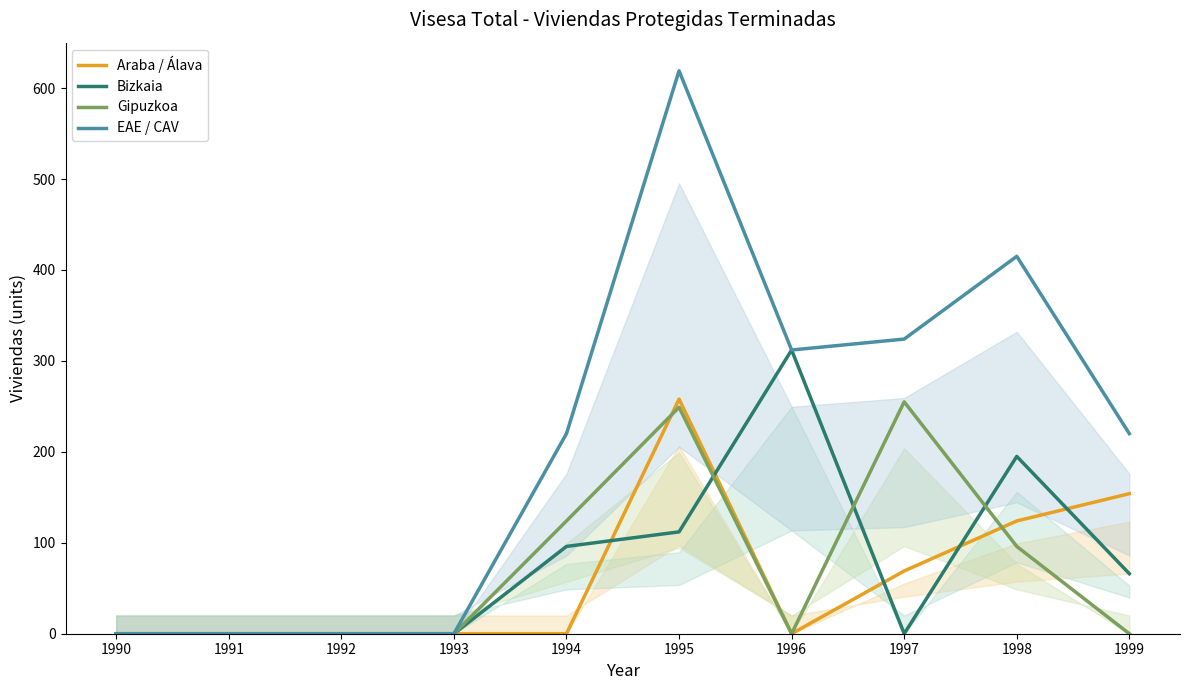

Reading left to right, extract all data points from this chart.

Araba / Álava: 1990=0	1991=0	1992=0	1993=0	1994=0	1995=258	1996=0	1997=69	1998=124	1999=154
Bizkaia: 1990=0	1991=0	1992=0	1993=0	1994=96	1995=112	1996=312	1997=0	1998=195	1999=66
Gipuzkoa: 1990=0	1991=0	1992=0	1993=0	1994=124	1995=249	1996=0	1997=255	1998=96	1999=0
EAE / CAV: 1990=0	1991=0	1992=0	1993=0	1994=220	1995=619	1996=312	1997=324	1998=415	1999=220